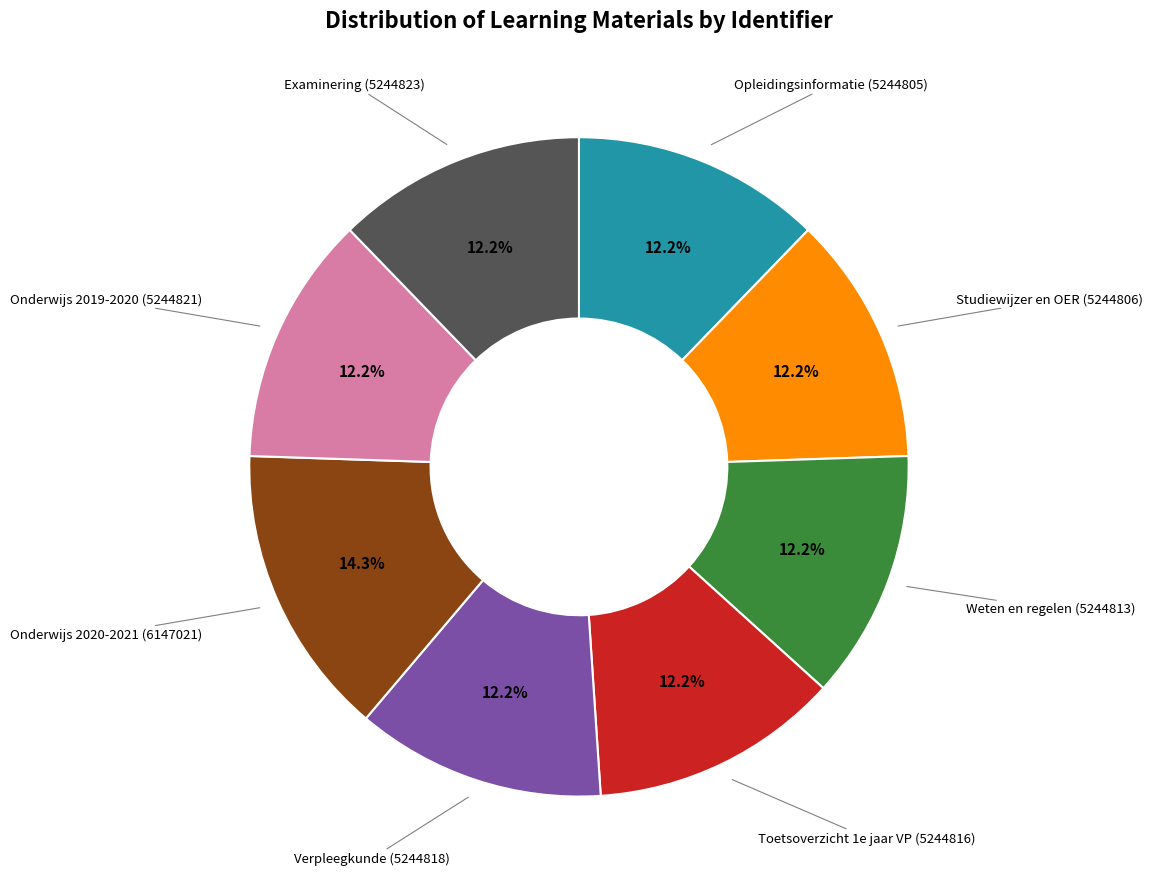

Does any single category account for the majority?

No